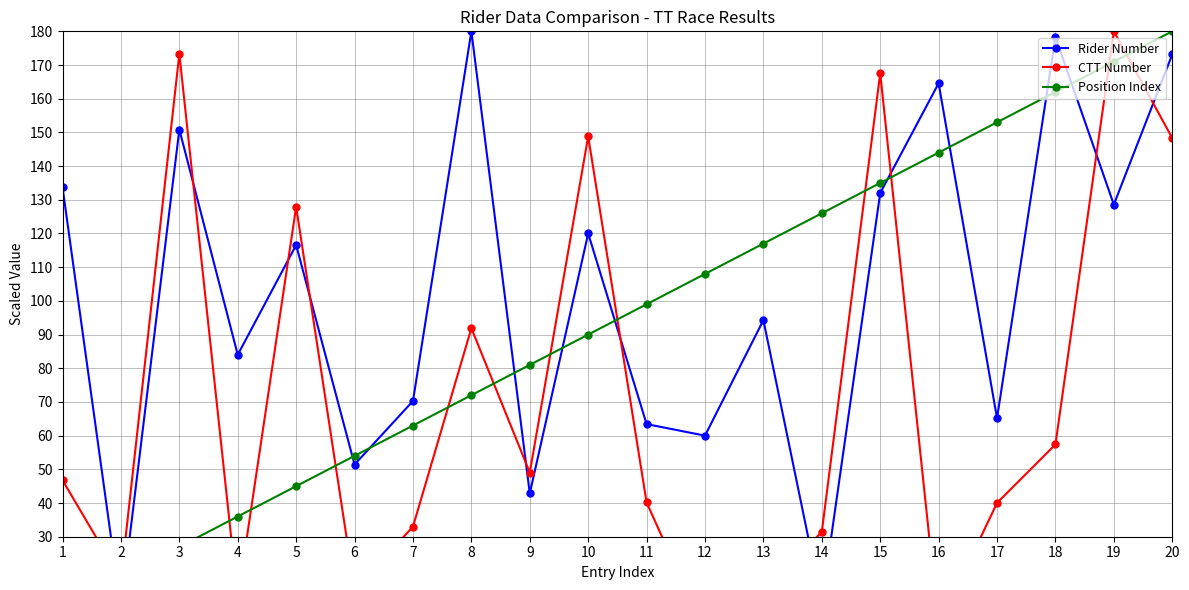

Which series has the largest total across all categories?

Rider Number